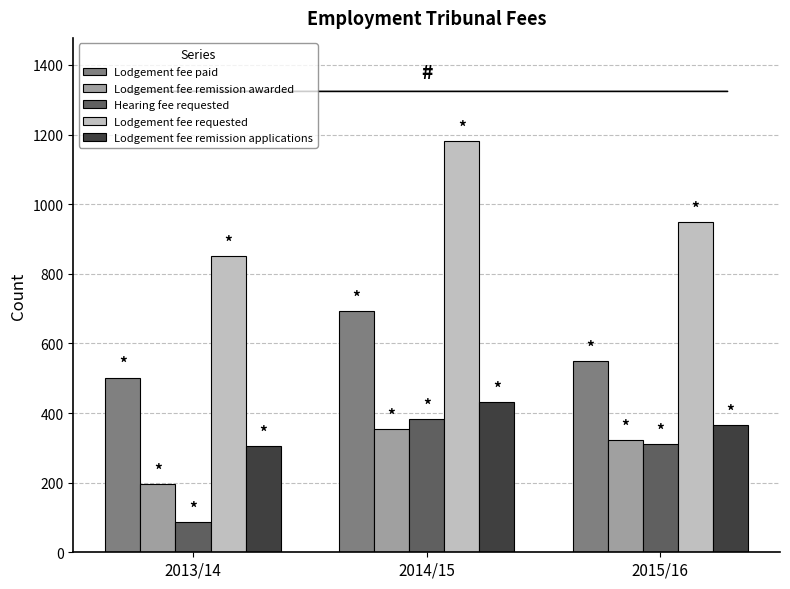

What is the smallest value displayed?

87